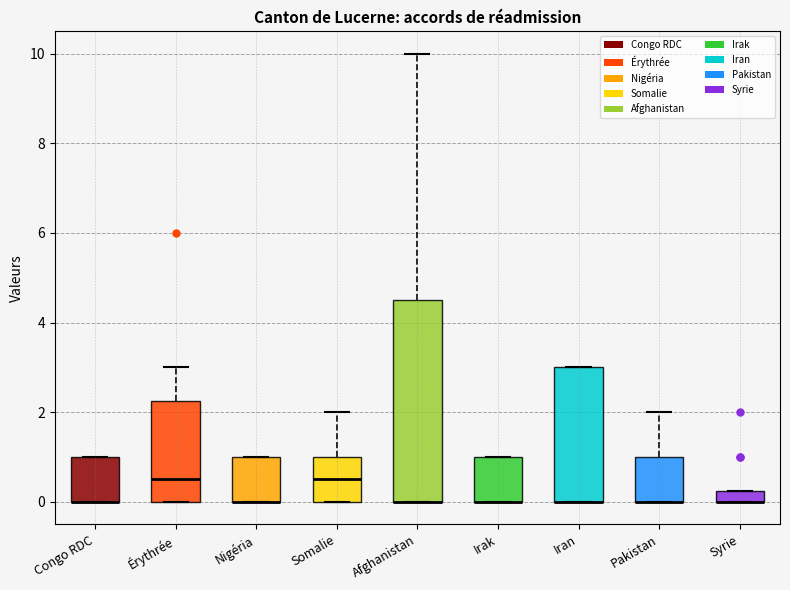

Which box is the tallest, from its lower edge to its upper edge?

Afghanistan